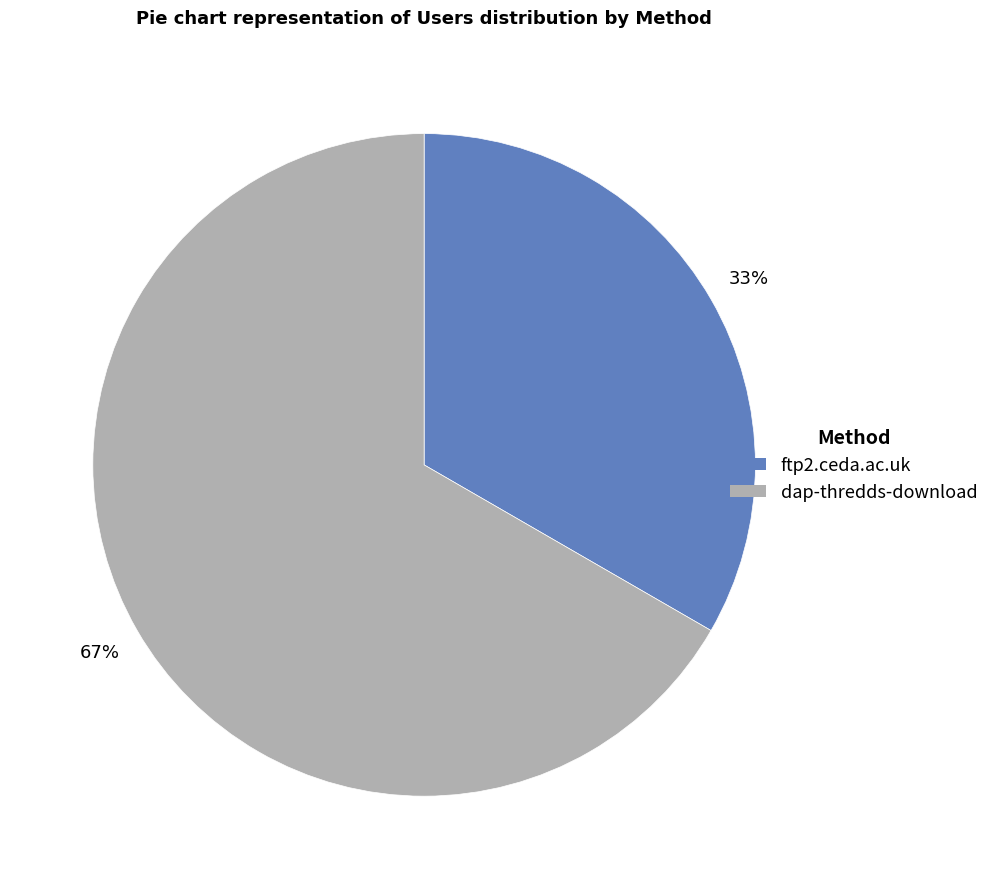

Which slice is the smallest?

ftp2.ceda.ac.uk